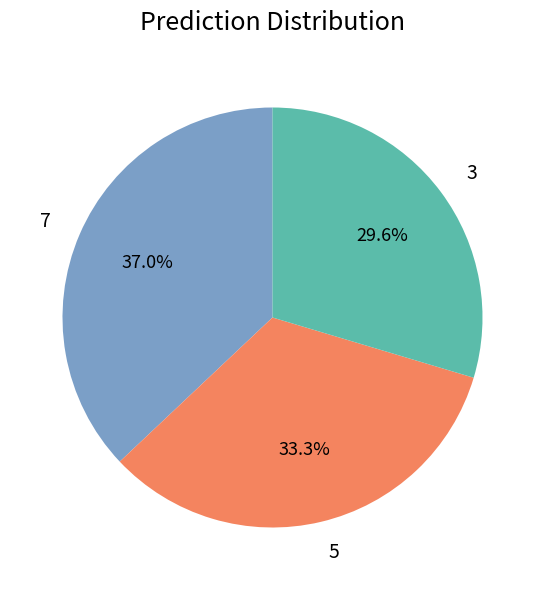

Is 3 the majority of the pie?

No